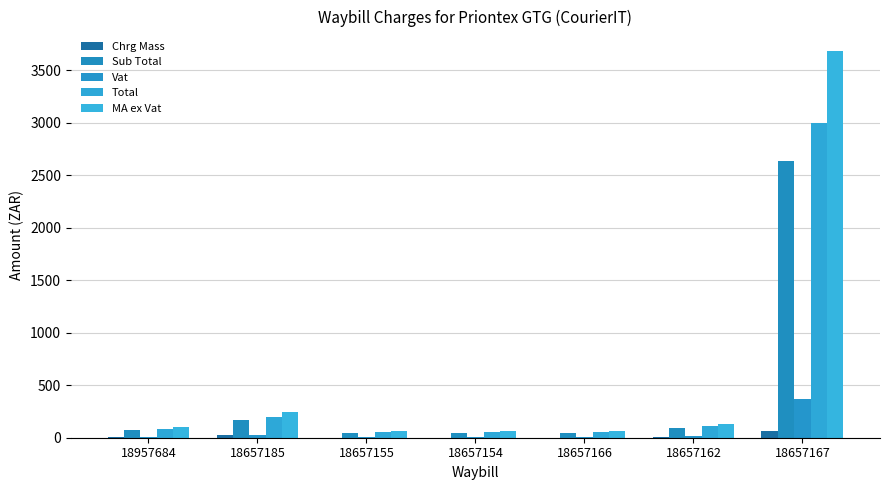

What is the label of the 2nd bar from the right?

18657162